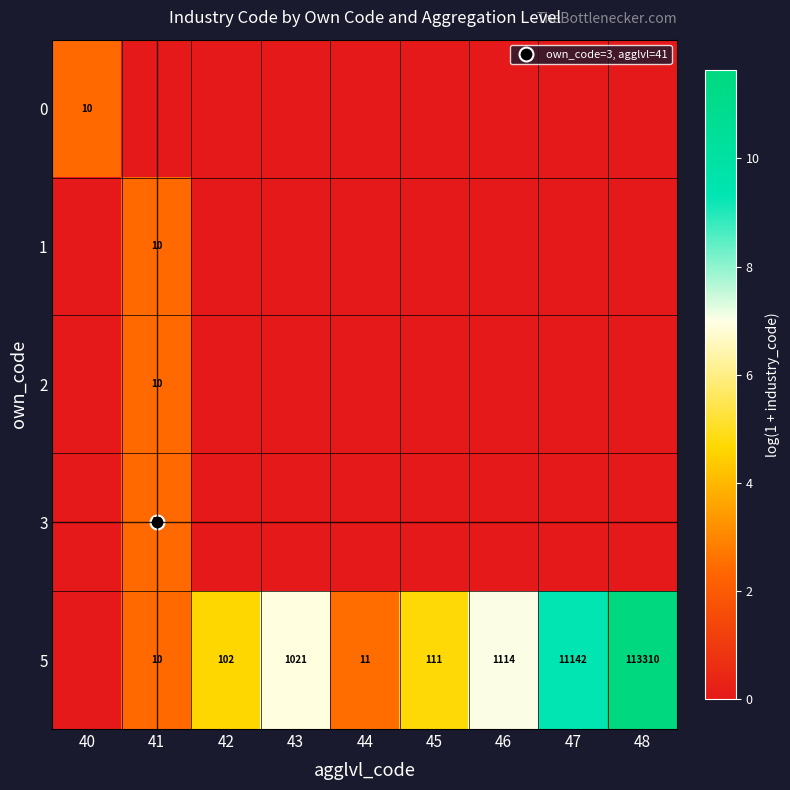

Where is 2 nearest to the value 1?

40